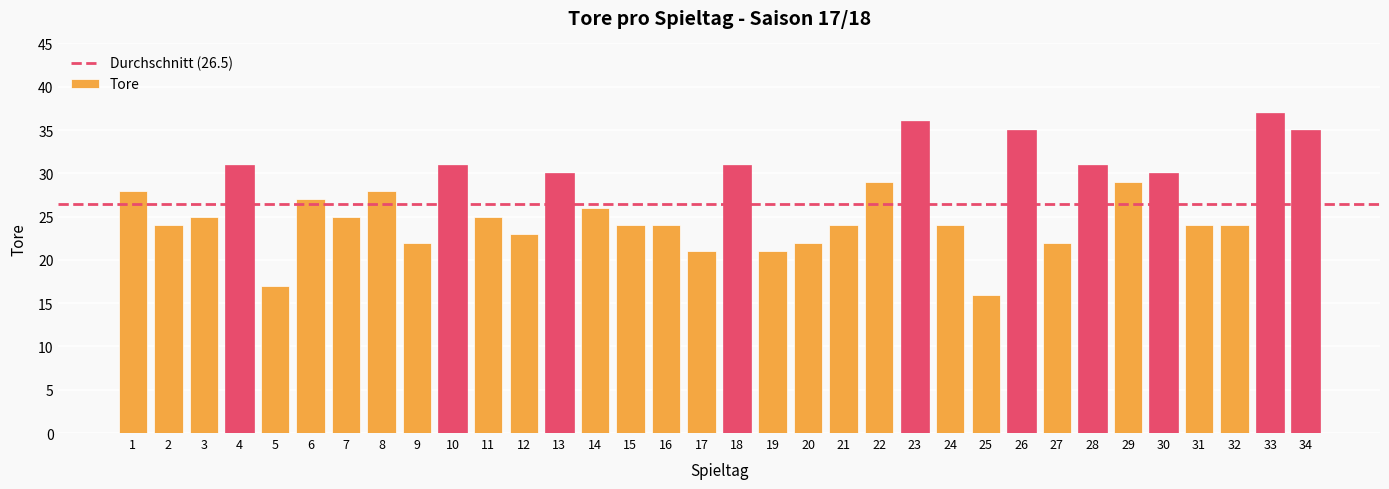

What value does the data have at 14?

26